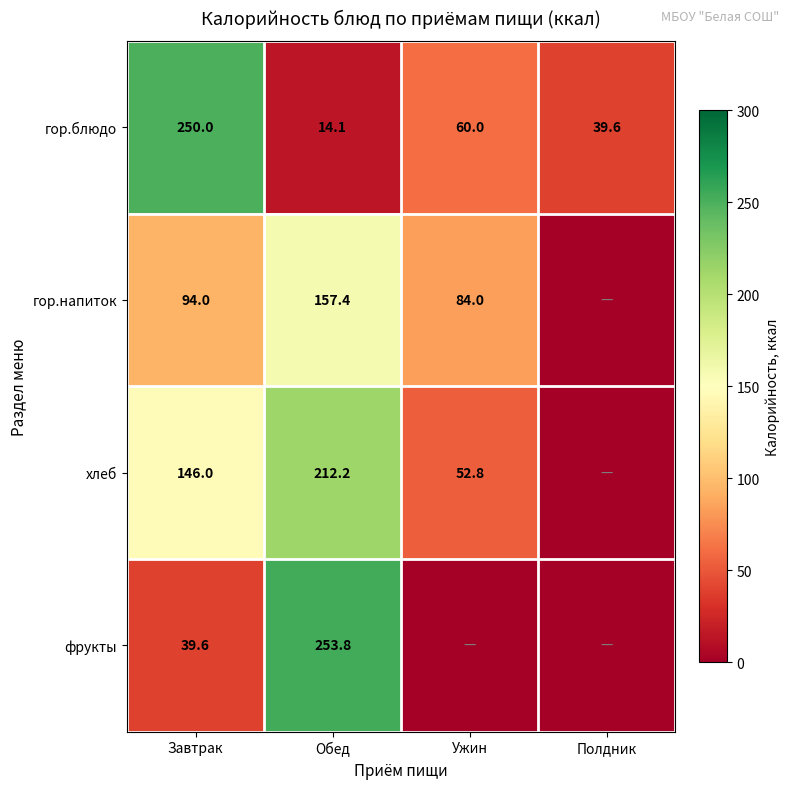

At Обед, list the series in order from largest to smallest.

фрукты, хлеб, гор.напиток, гор.блюдо